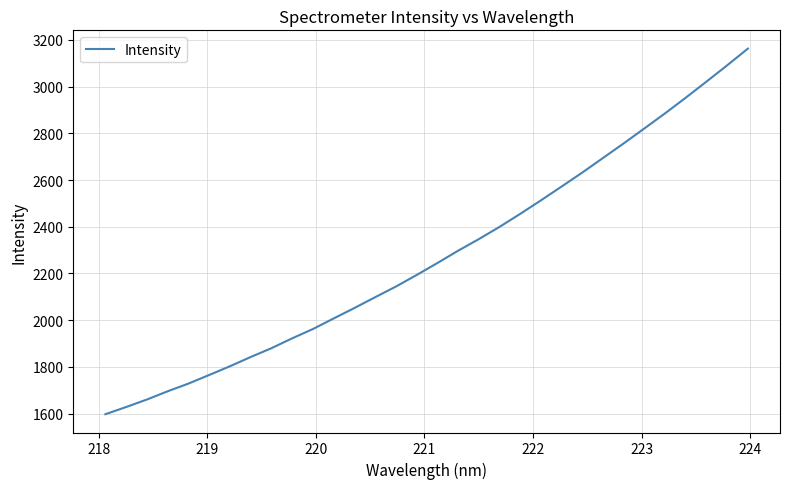

What is the difference between the maximum and minimum values?

1565.6